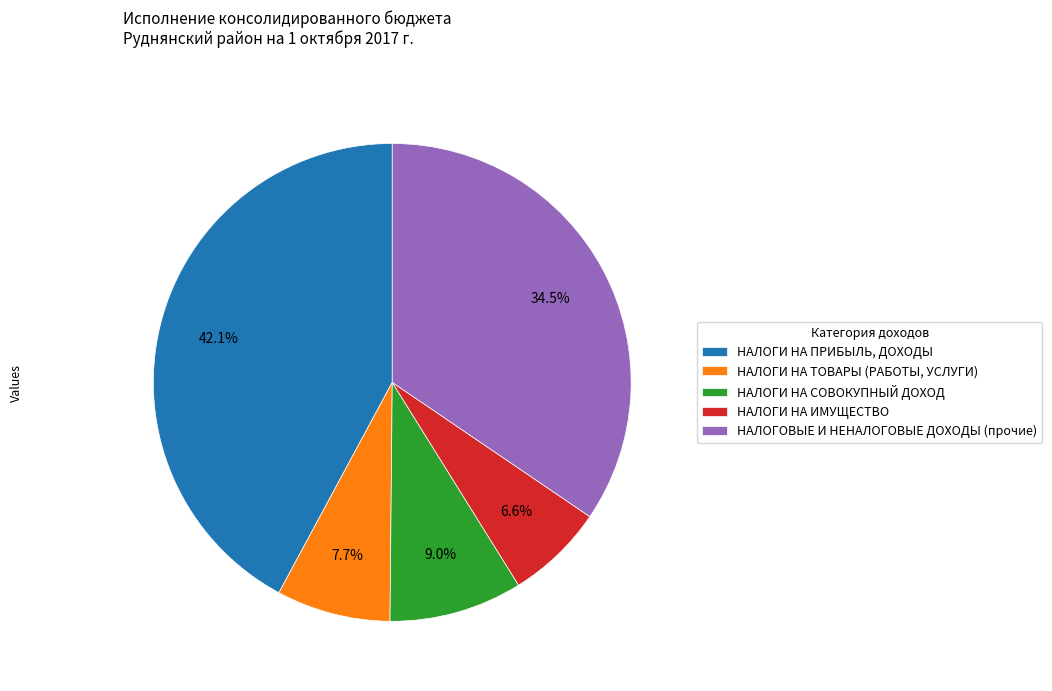

Combined, do НАЛОГИ НА СОВОКУПНЫЙ ДОХОД and НАЛОГИ НА ПРИБЫЛЬ, ДОХОДЫ account for over 50%?

Yes